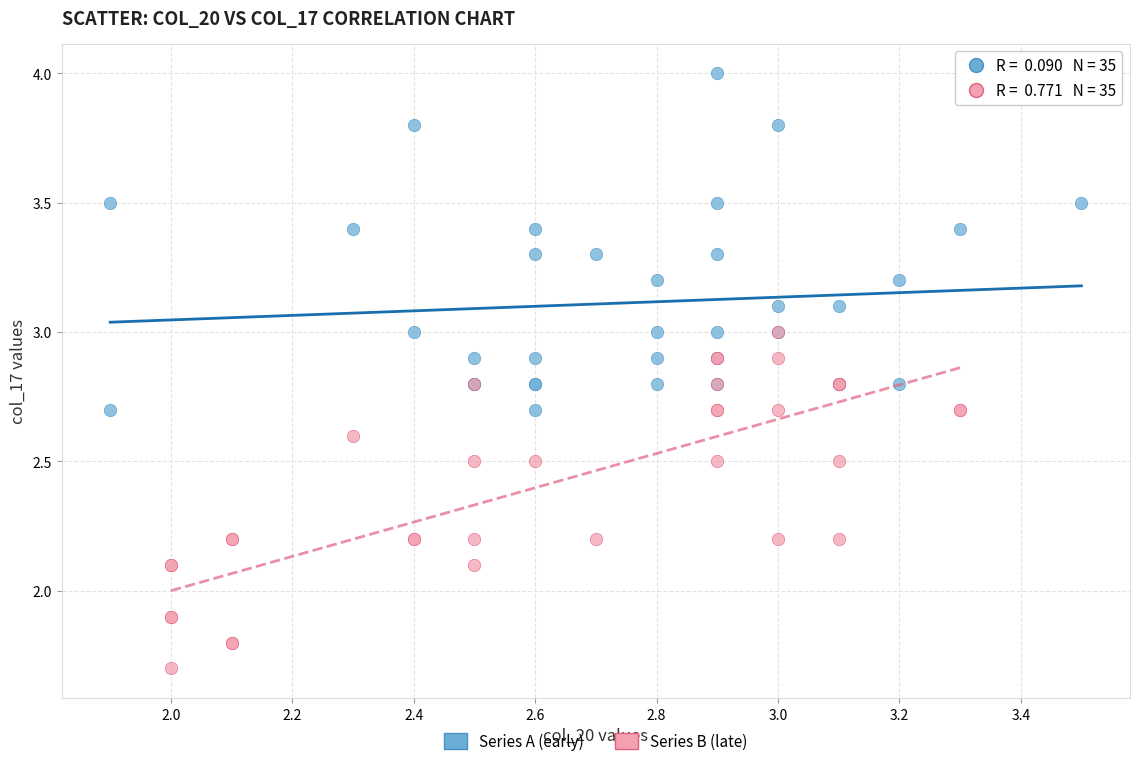

Which series reaches the minimum Y coordinate?

Series B (late)